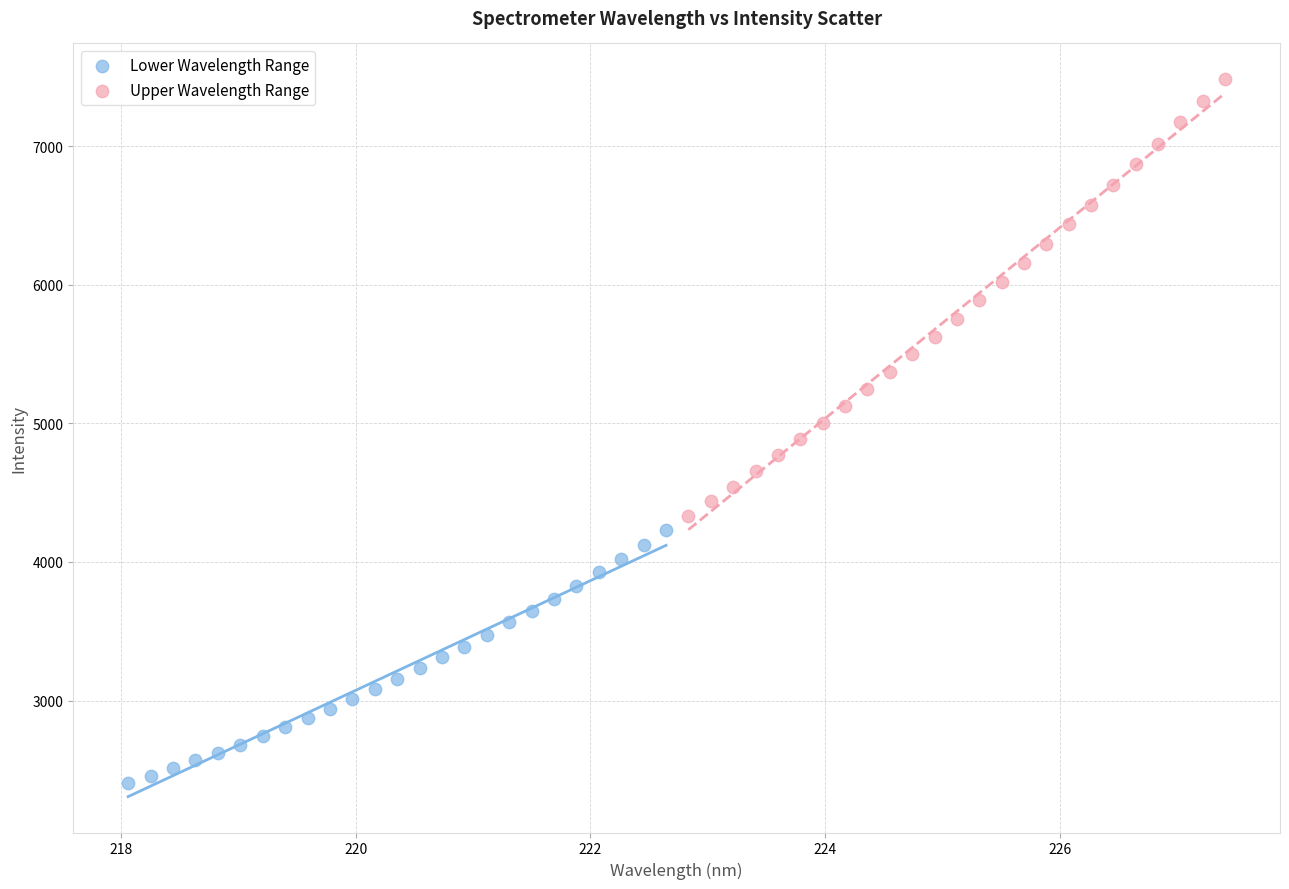

Which series reaches the maximum Y coordinate?

Upper Wavelength Range